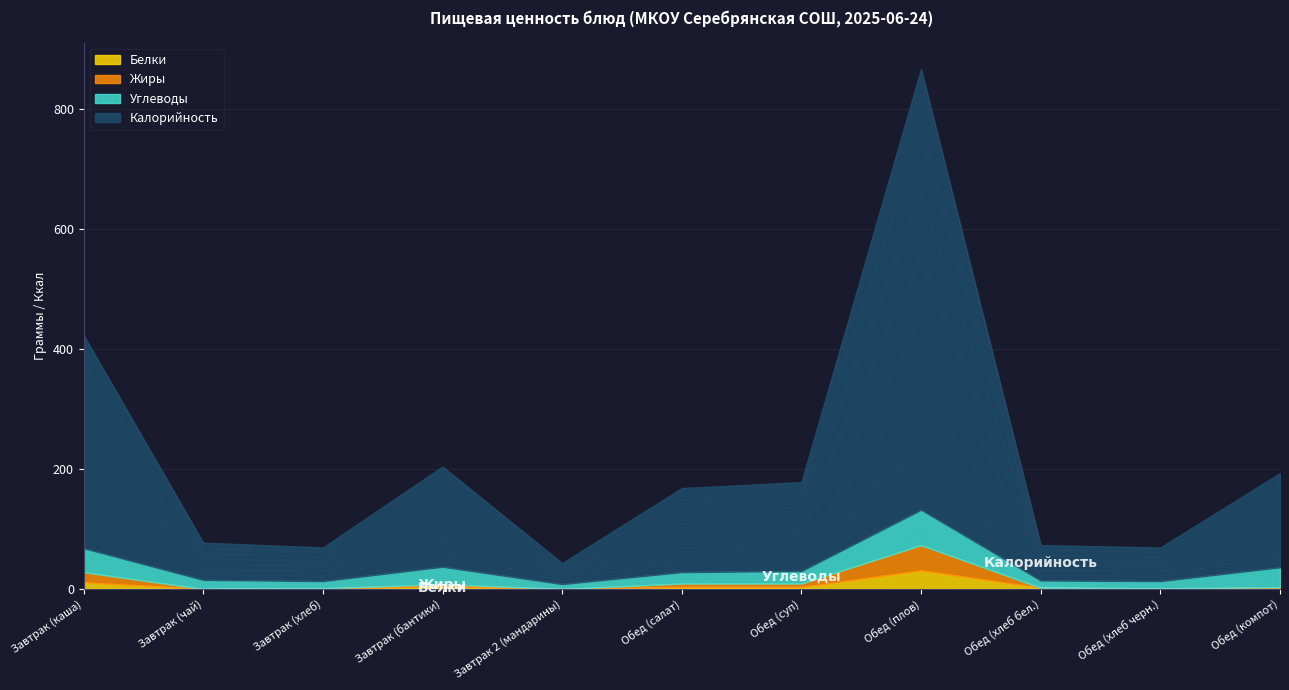

How many values in Белки are above zero?

8